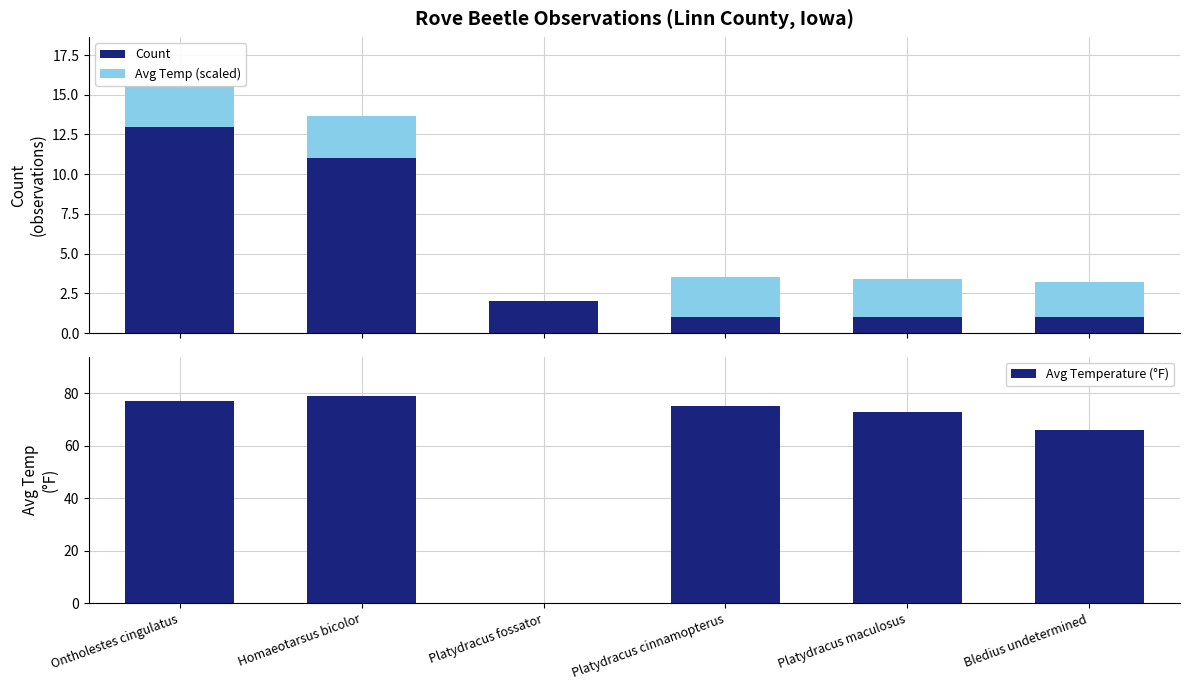

Which has a higher value, Ontholestes cingulatus or Platydracus maculosus?

Ontholestes cingulatus